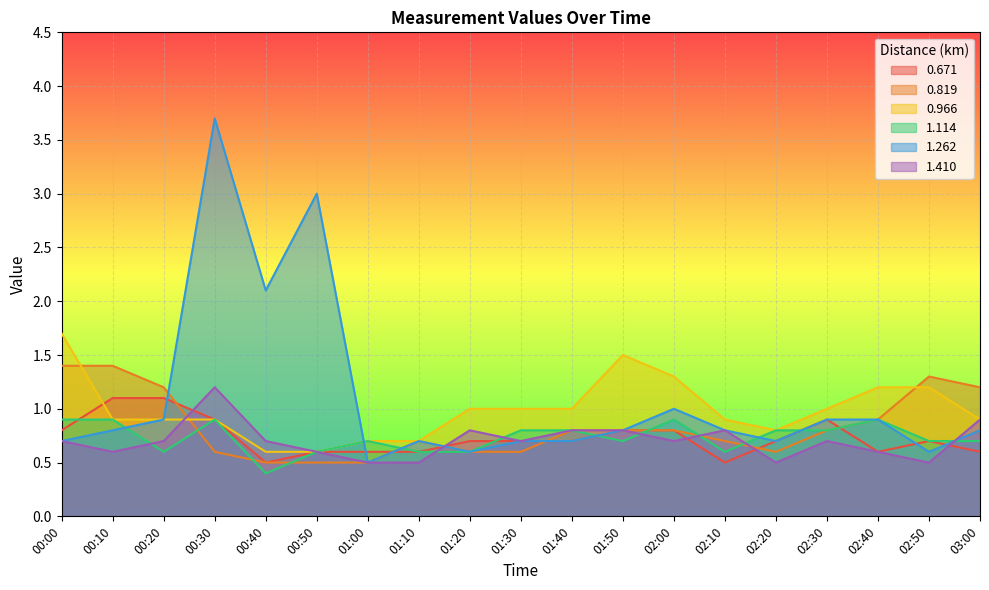

What is the difference between the 1.410 values at 01:50 and 00:20?

0.1